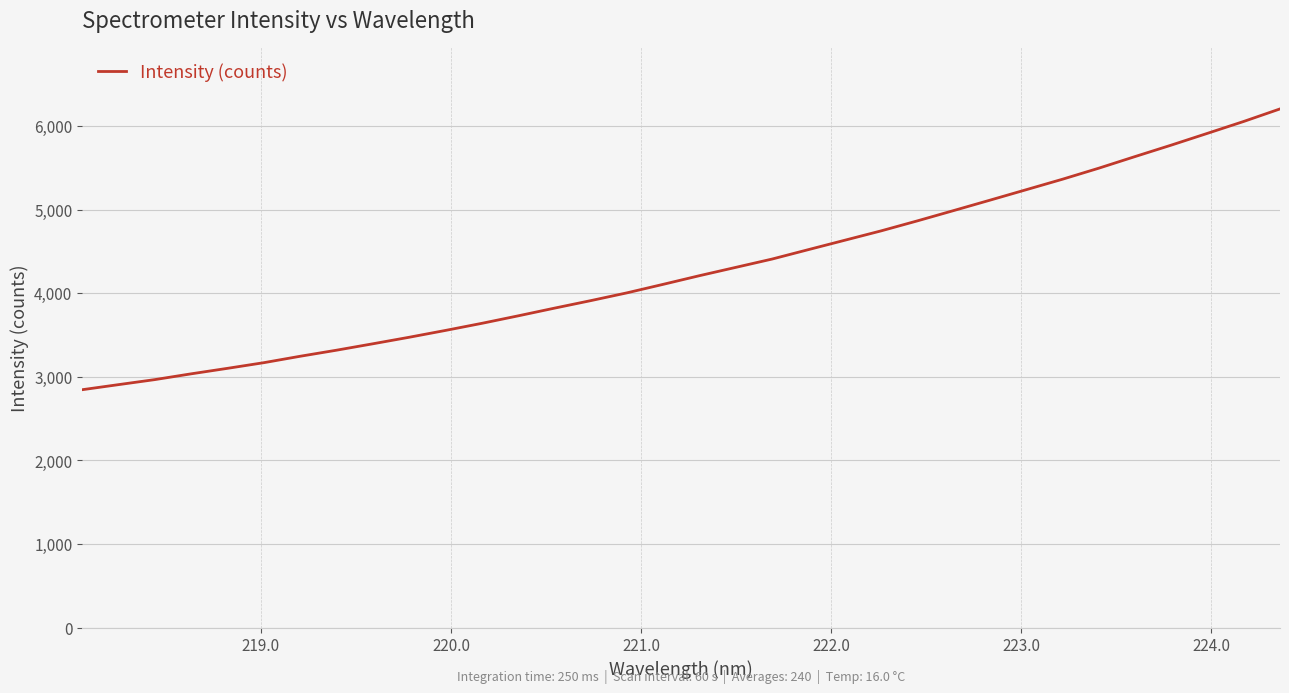

What is the minimum value shown in the chart?

2845.8